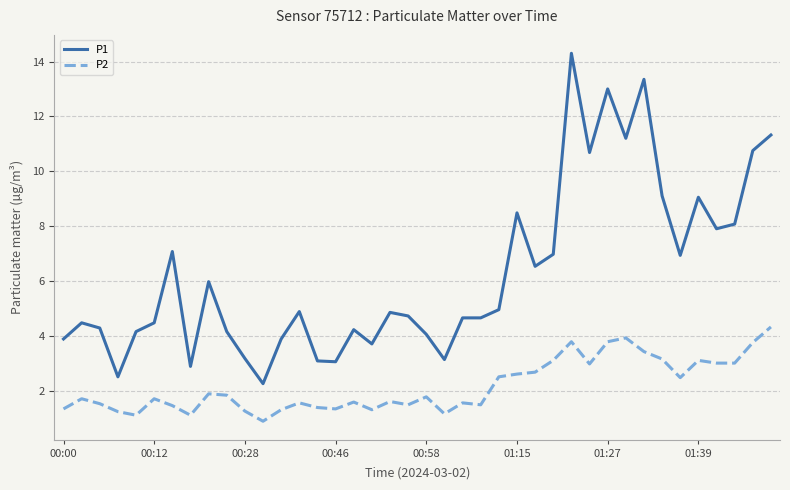

Which series has the largest total across all categories?

P1